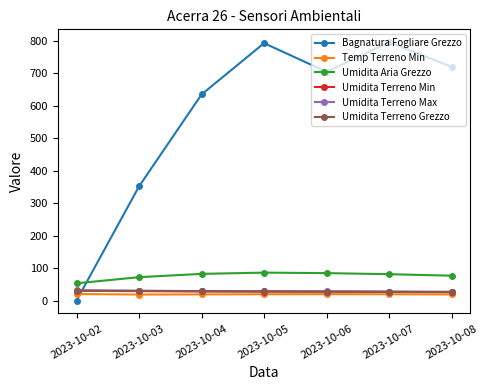

What is the spread (max minus min) of values at 2023-10-05?

772.6